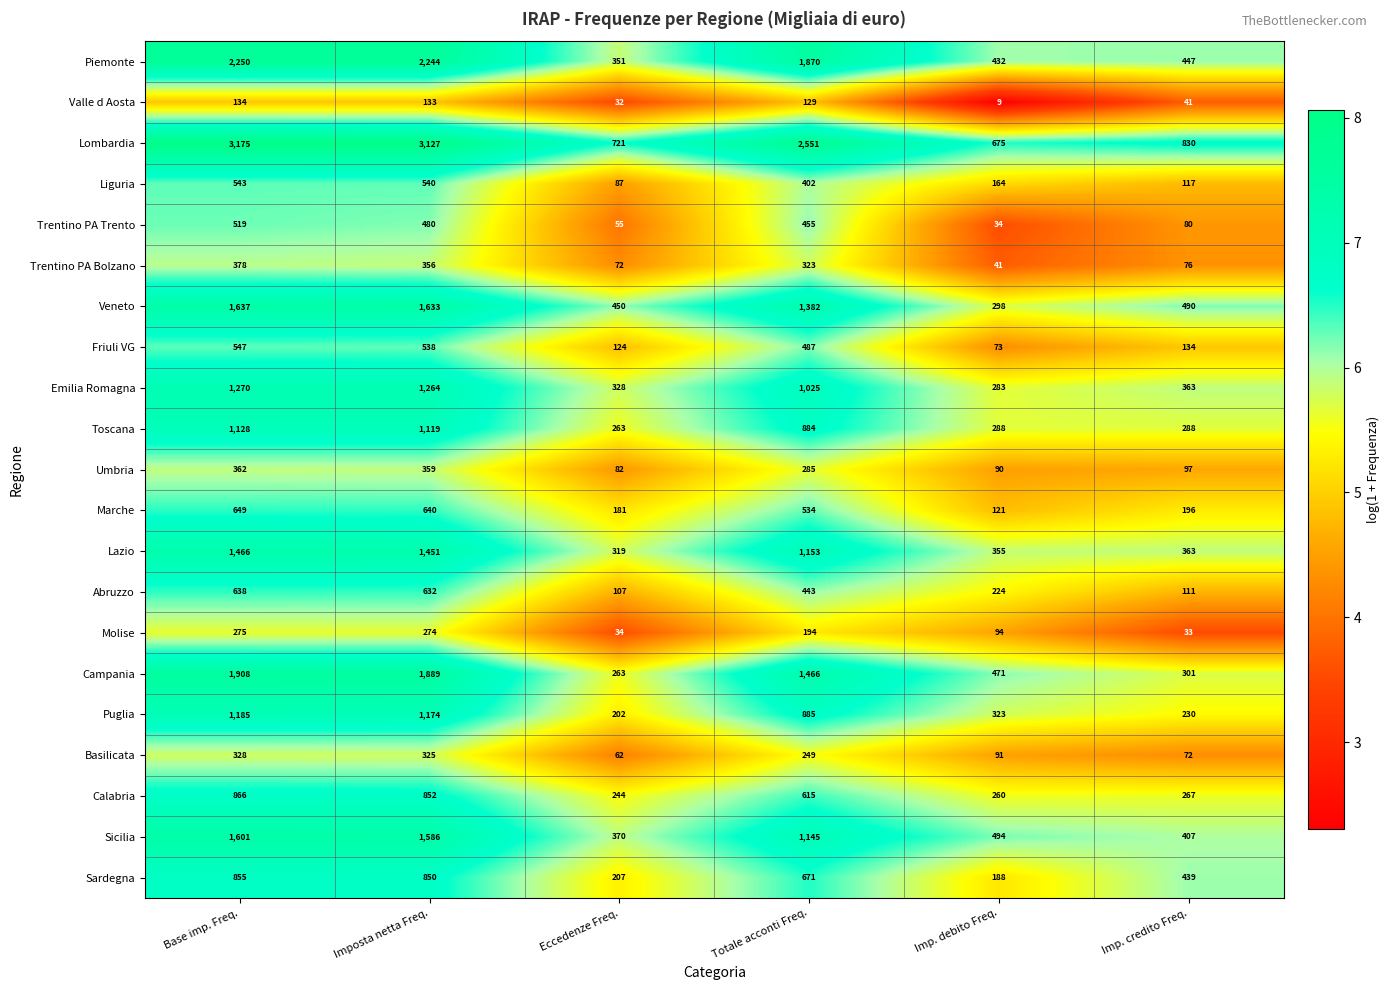

What is the maximum value shown in the chart?

3175